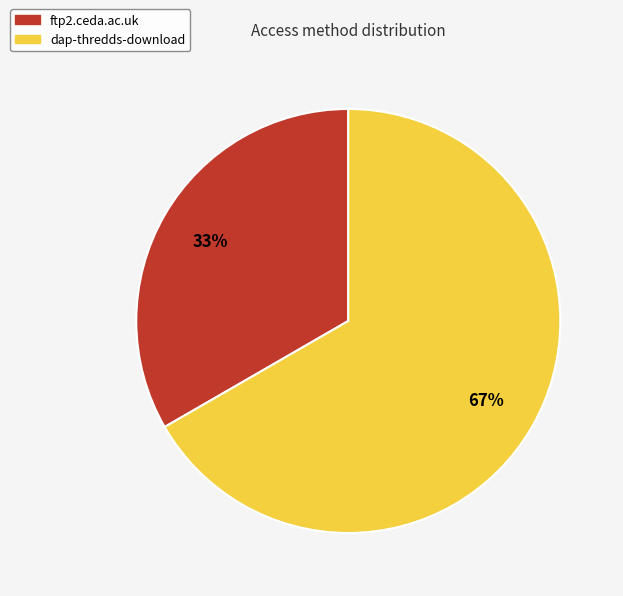

How many slices are in this pie chart?

2